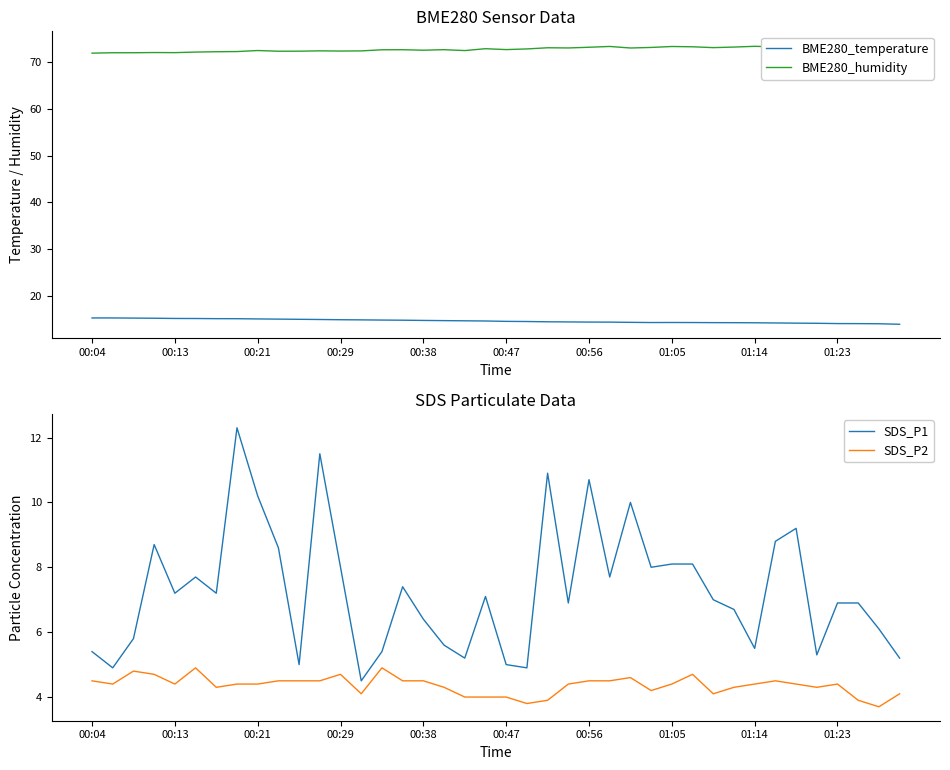

What is the maximum value for BME280_temperature?

15.3